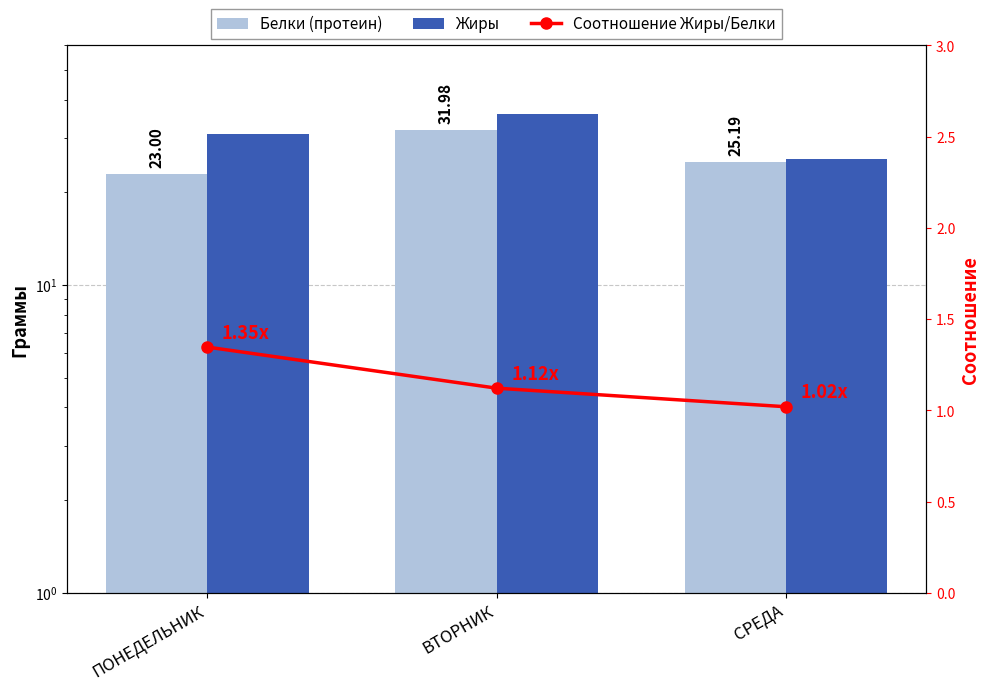

What is the value of the Белки (протеин) bar at the 3rd from the left?

25.2